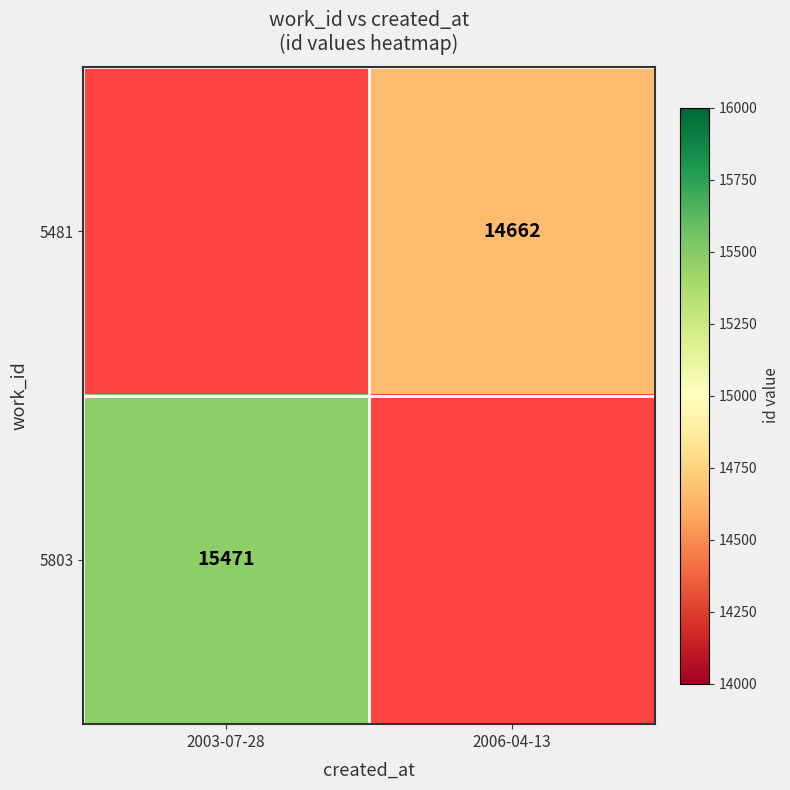

Which has a higher value, 2006-04-13 or 2003-07-28?

2003-07-28